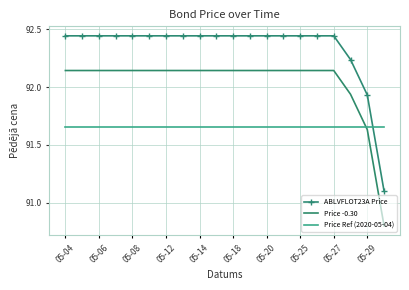

True or false: Price -0.30 and ABLVFLOT23A Price intersect in this chart.

False